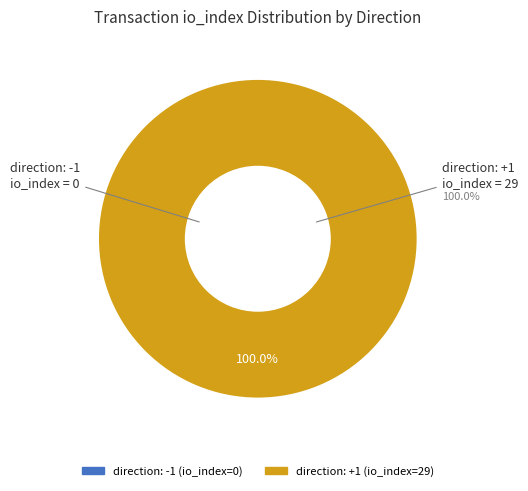

What is the total percentage of direction: -1 (io_index=0) and direction: 1 (io_index=29)?

100.0%